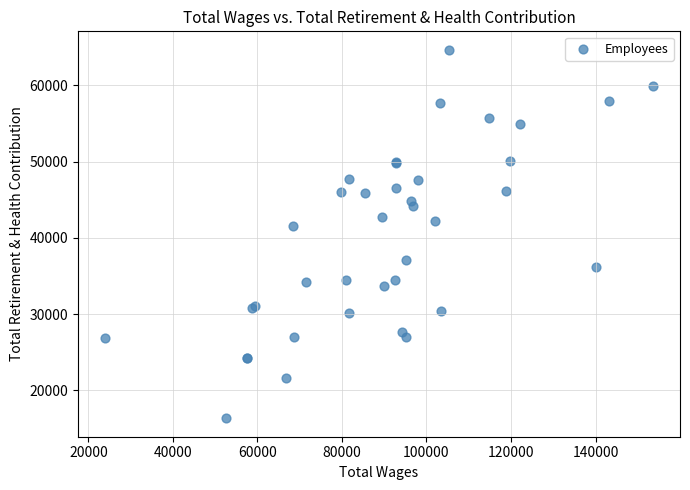

What Y value in the scatter plot is closest to 40511?

41508